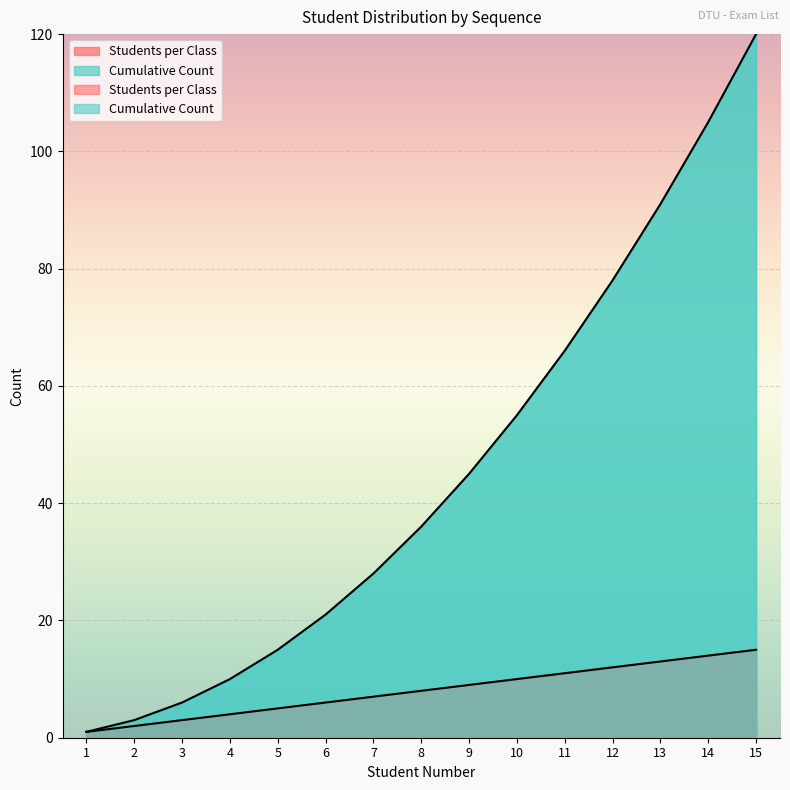

How many values in the Cumulative Count series exceed 36?

7